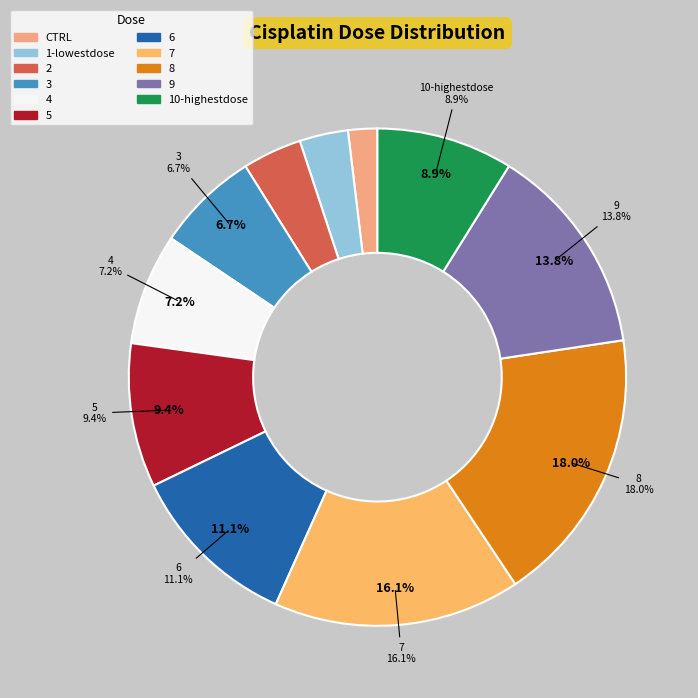

True or false: 9 accounts for 19% of the total.

False